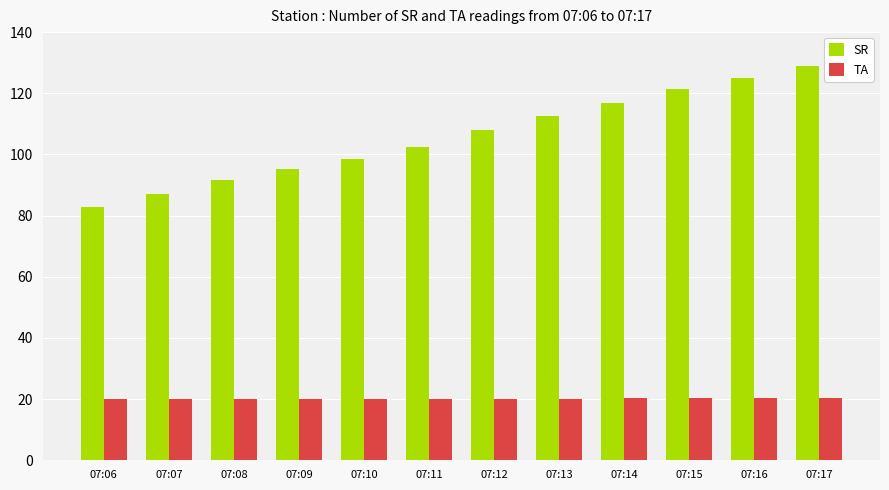

What is the sum of all SR values?

1270.5